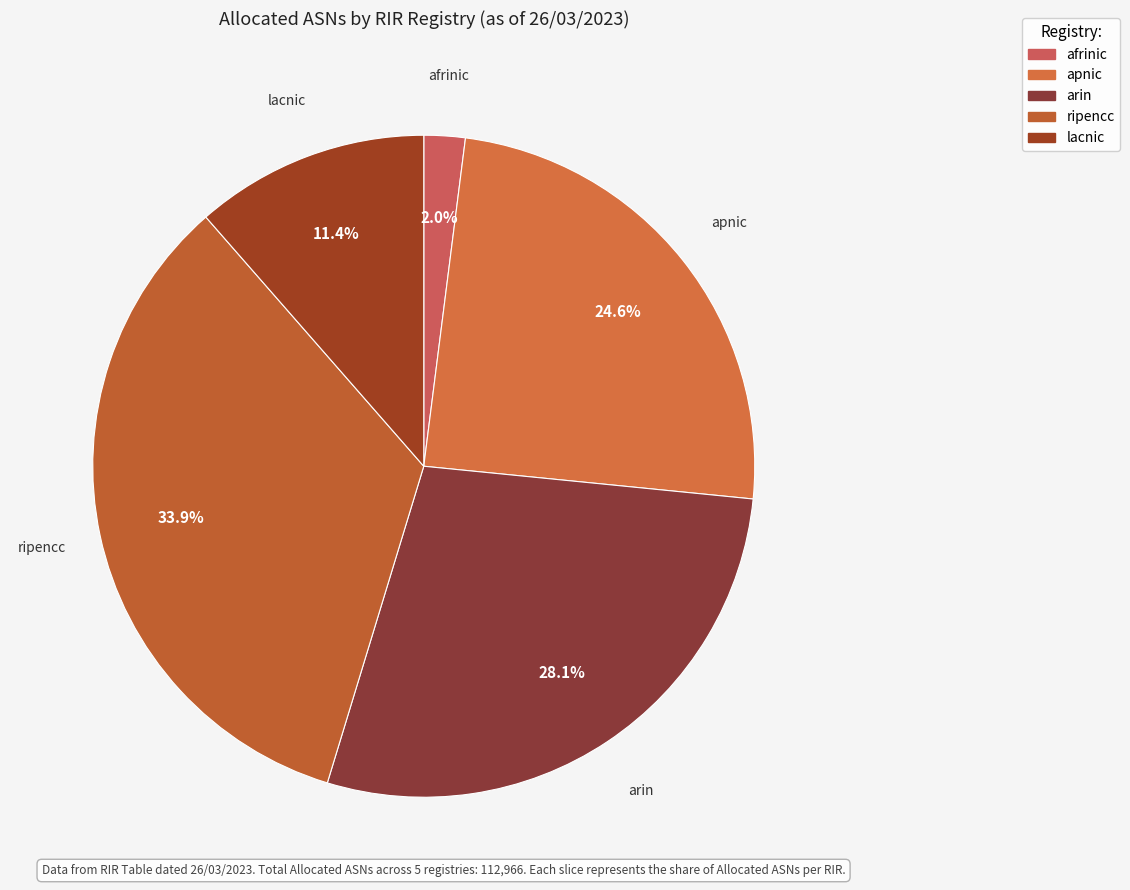

Which slice is the largest?

ripencc